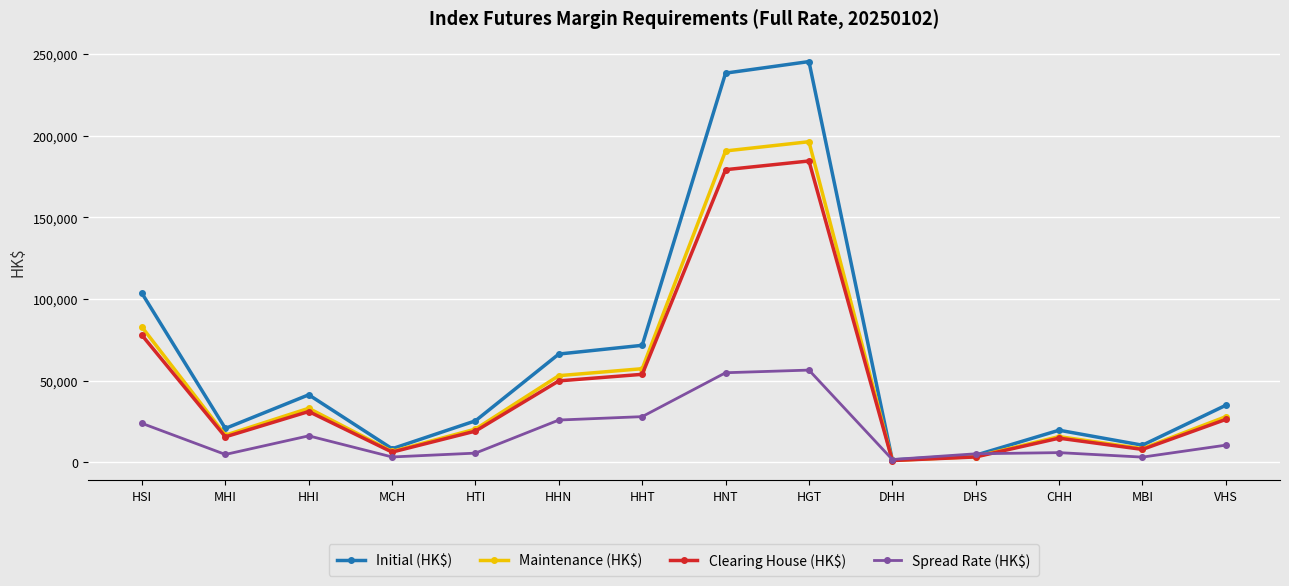

What is the label of the 8th point from the left?

HNT